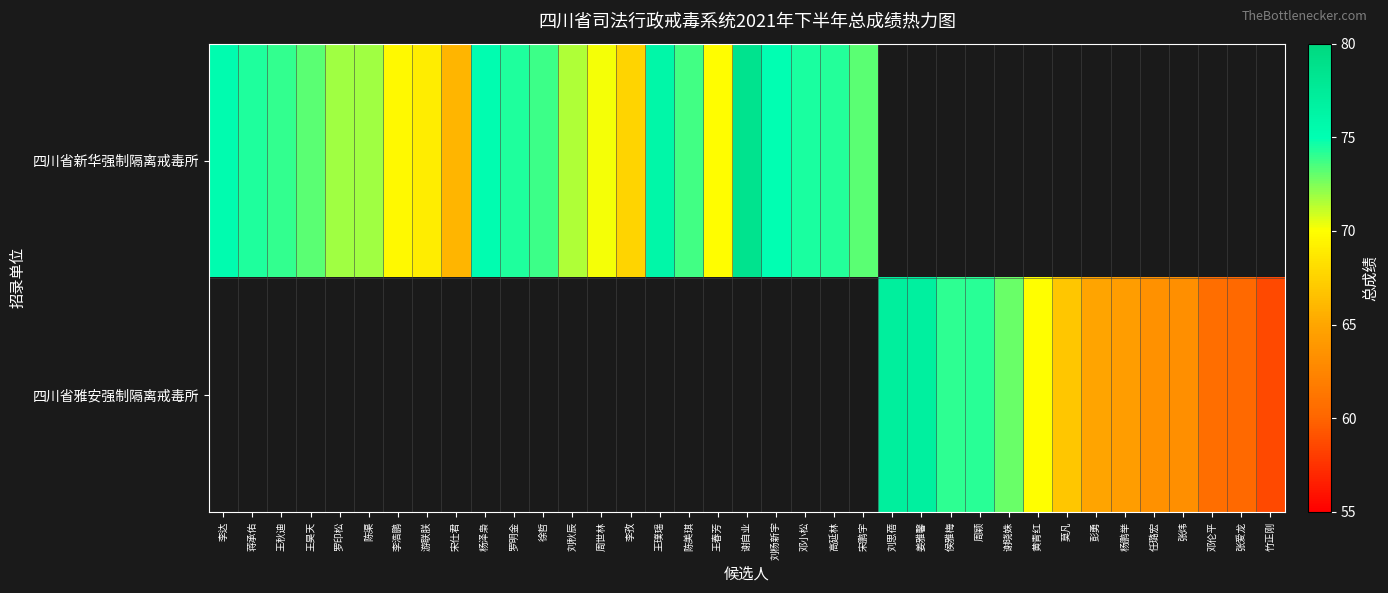

At how many categories does at least one series exceed 74?

13